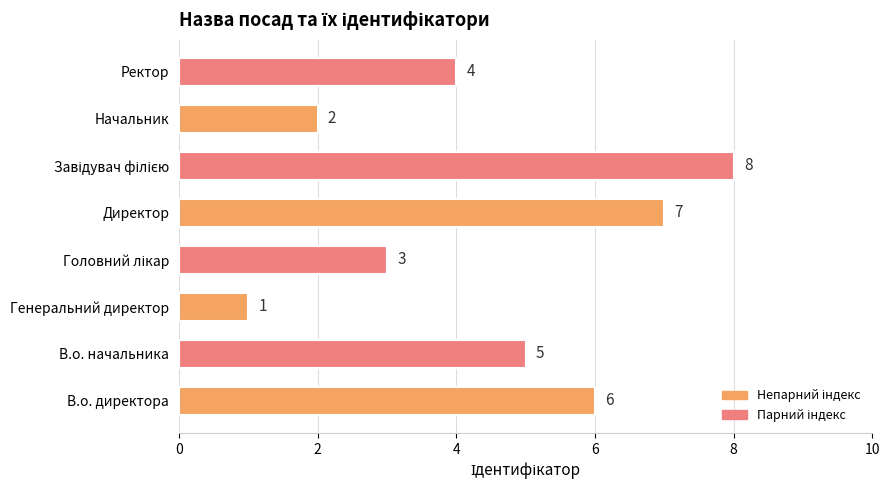

What is the difference between the maximum and second lowest values?

6